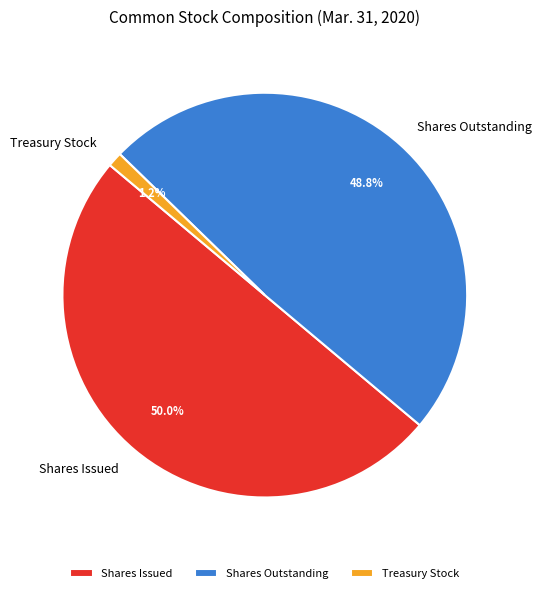

Between Shares Outstanding and Treasury Stock, which is larger?

Shares Outstanding